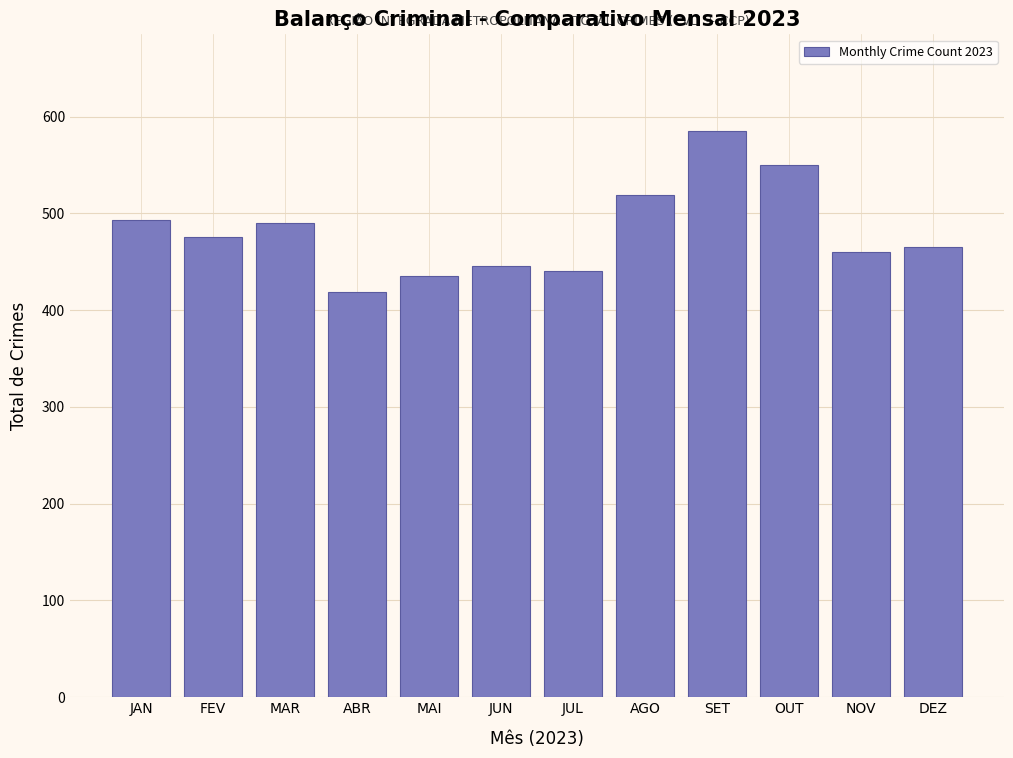

Reading left to right, what are all the values shown in this chart?

JAN=493	FEV=476	MAR=490	ABR=419	MAI=435	JUN=446	JUL=440	AGO=519	SET=585	OUT=550	NOV=460	DEZ=465